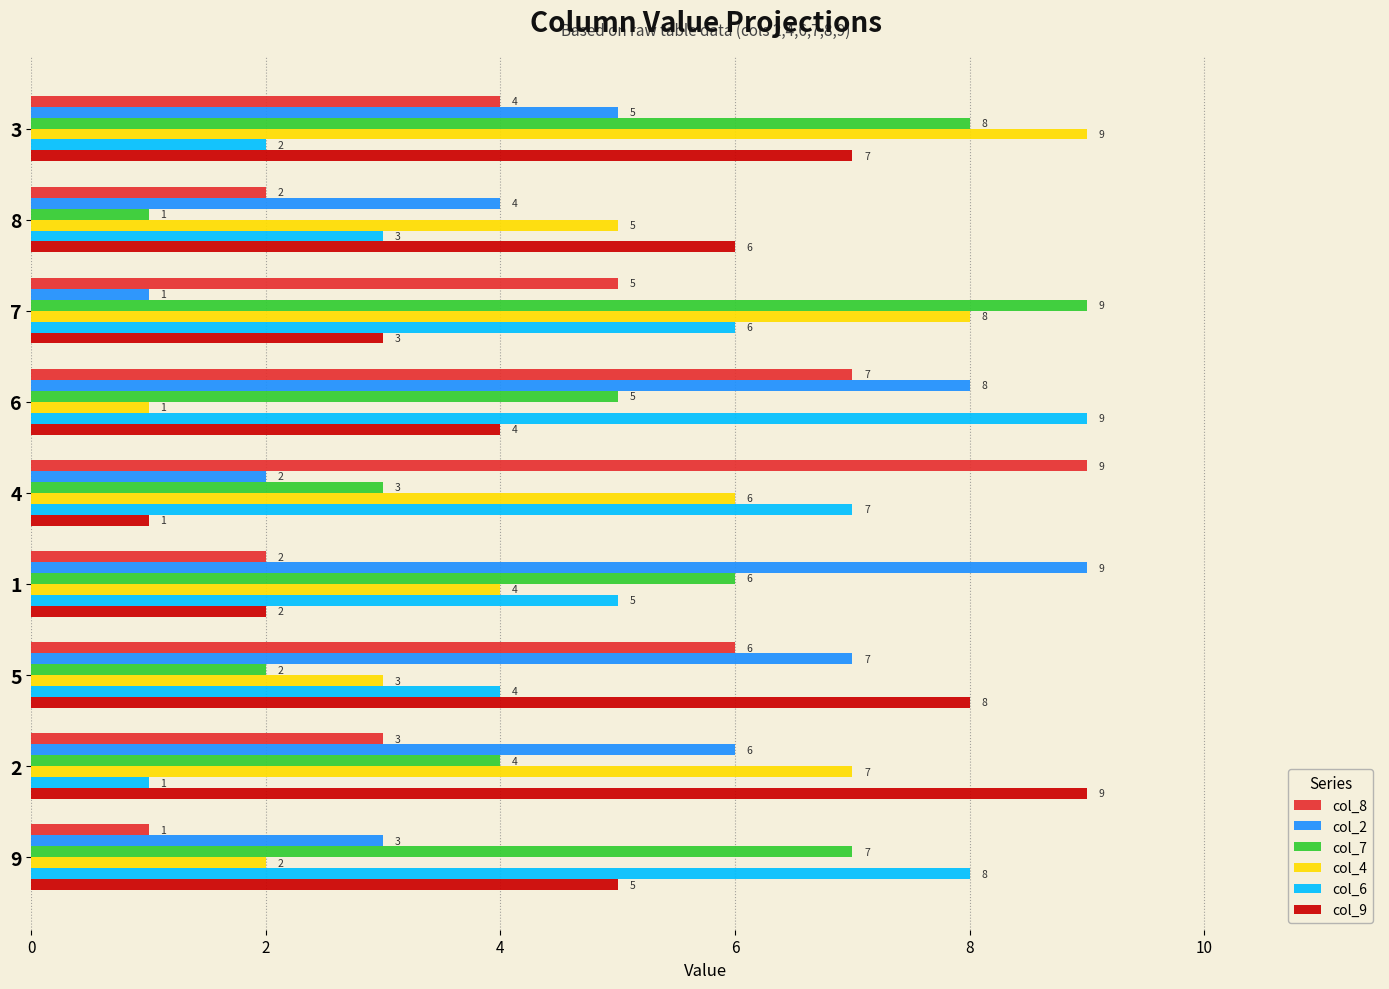

The value of col_4 at 5 is 3. True or false?

True